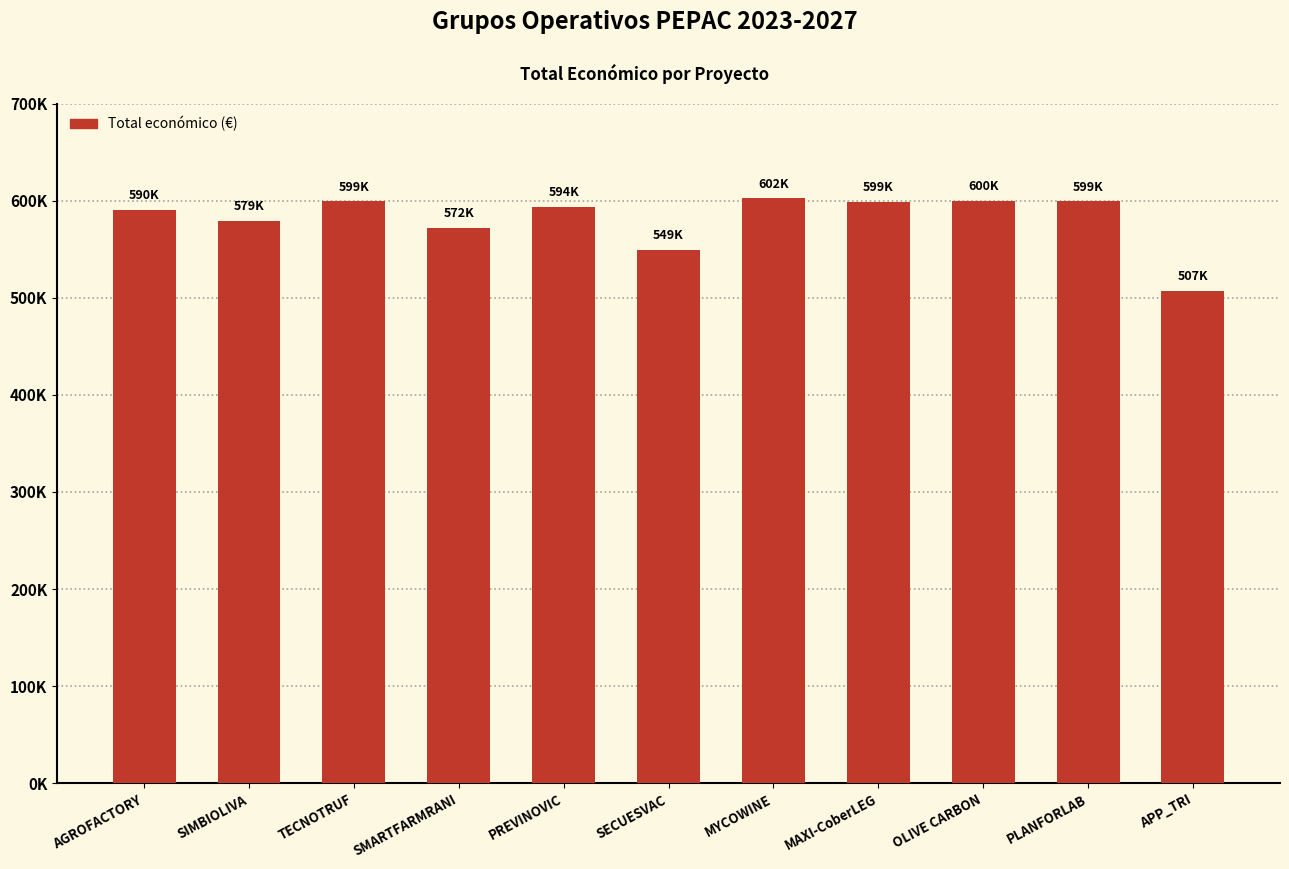

Reading left to right, extract all data points from this chart.

590382	579152	599131	571965	593715	548889	602295	598609	599992	599134	507255